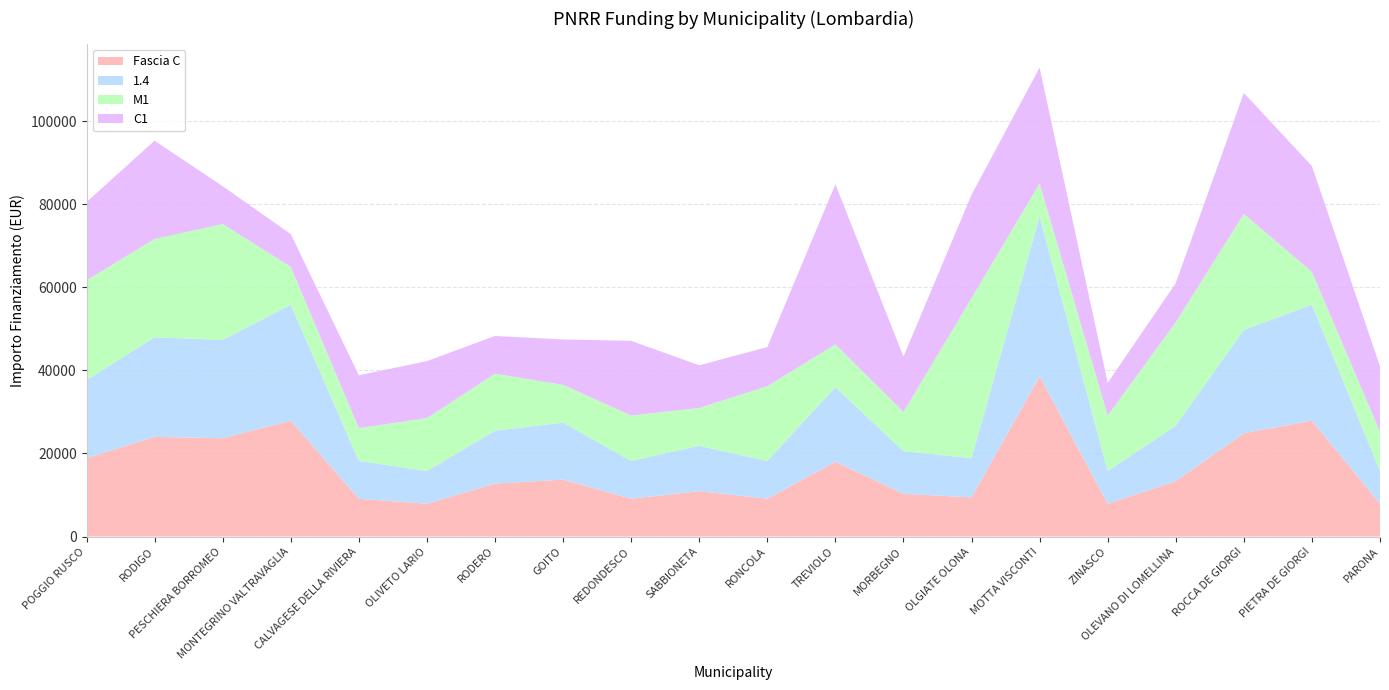

Reading left to right, what are all the values shown in this chart?

Fascia C: POGGIO RUSCO=18854	RODIGO=23996	PESCHIERA BORROMEO=23673	MONTEGRINO VALTRAVAGLIA=27922	CALVAGESE DELLA RIVIERA=9105	OLIVETO LARIO=7891	RODERO=12747	GOITO=13712	REDONDESCO=9105	SABBIONETA=10926	RONCOLA=9105	TREVIOLO=17997	MORBEGNO=10284	OLGIATE OLONA=9427	MOTTA VISCONTI=38565	ZINASCO=7891	OLEVANO DI LOMELLINA=13354	ROCCA DE GIORGI=24887	PIETRA DE GIORGI=27922	PARONA=7891
1.4: POGGIO RUSCO=18854	RODIGO=23996	PESCHIERA BORROMEO=23673	MONTEGRINO VALTRAVAGLIA=27922	CALVAGESE DELLA RIVIERA=9105	OLIVETO LARIO=7891	RODERO=12747	GOITO=13712	REDONDESCO=9105	SABBIONETA=10926	RONCOLA=9105	TREVIOLO=17997	MORBEGNO=10284	OLGIATE OLONA=9427	MOTTA VISCONTI=38565	ZINASCO=7891	OLEVANO DI LOMELLINA=13354	ROCCA DE GIORGI=24887	PIETRA DE GIORGI=27922	PARONA=7891
M1: POGGIO RUSCO=23996	RODIGO=23673	PESCHIERA BORROMEO=27922	MONTEGRINO VALTRAVAGLIA=9105	CALVAGESE DELLA RIVIERA=7891	OLIVETO LARIO=12747	RODERO=13712	GOITO=9105	REDONDESCO=10926	SABBIONETA=9105	RONCOLA=17997	TREVIOLO=10284	MORBEGNO=9427	OLGIATE OLONA=38565	MOTTA VISCONTI=7891	ZINASCO=13354	OLEVANO DI LOMELLINA=24887	ROCCA DE GIORGI=27922	PIETRA DE GIORGI=7891	PARONA=9427
C1: POGGIO RUSCO=18854	RODIGO=23673	PESCHIERA BORROMEO=9105	MONTEGRINO VALTRAVAGLIA=7891	CALVAGESE DELLA RIVIERA=12747	OLIVETO LARIO=13712	RODERO=9105	GOITO=10926	REDONDESCO=17997	SABBIONETA=10284	RONCOLA=9427	TREVIOLO=38565	MORBEGNO=13354	OLGIATE OLONA=24887	MOTTA VISCONTI=27922	ZINASCO=7891	OLEVANO DI LOMELLINA=9427	ROCCA DE GIORGI=29136	PIETRA DE GIORGI=25494	PARONA=15782